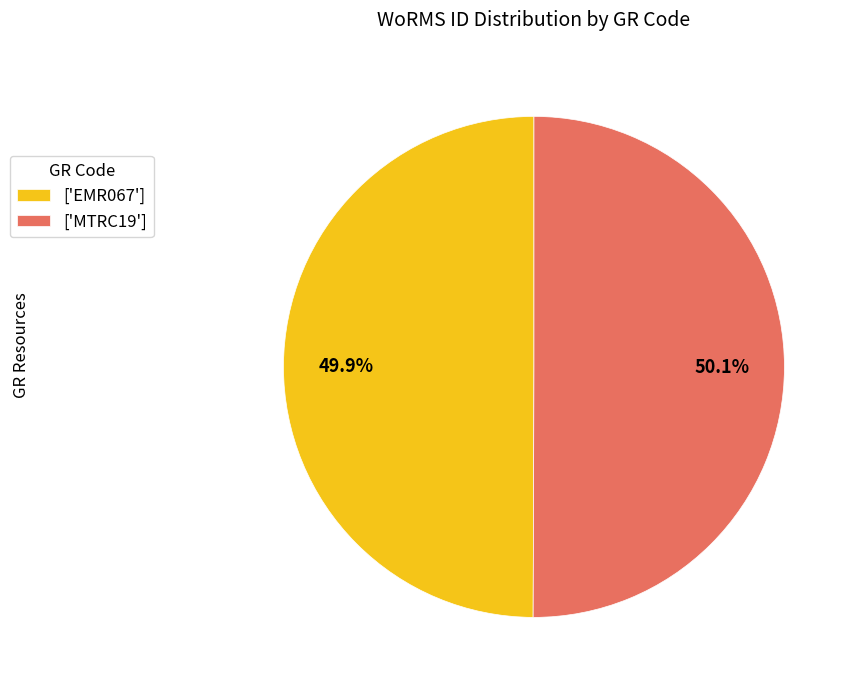

Is there a majority slice in this chart?

Yes